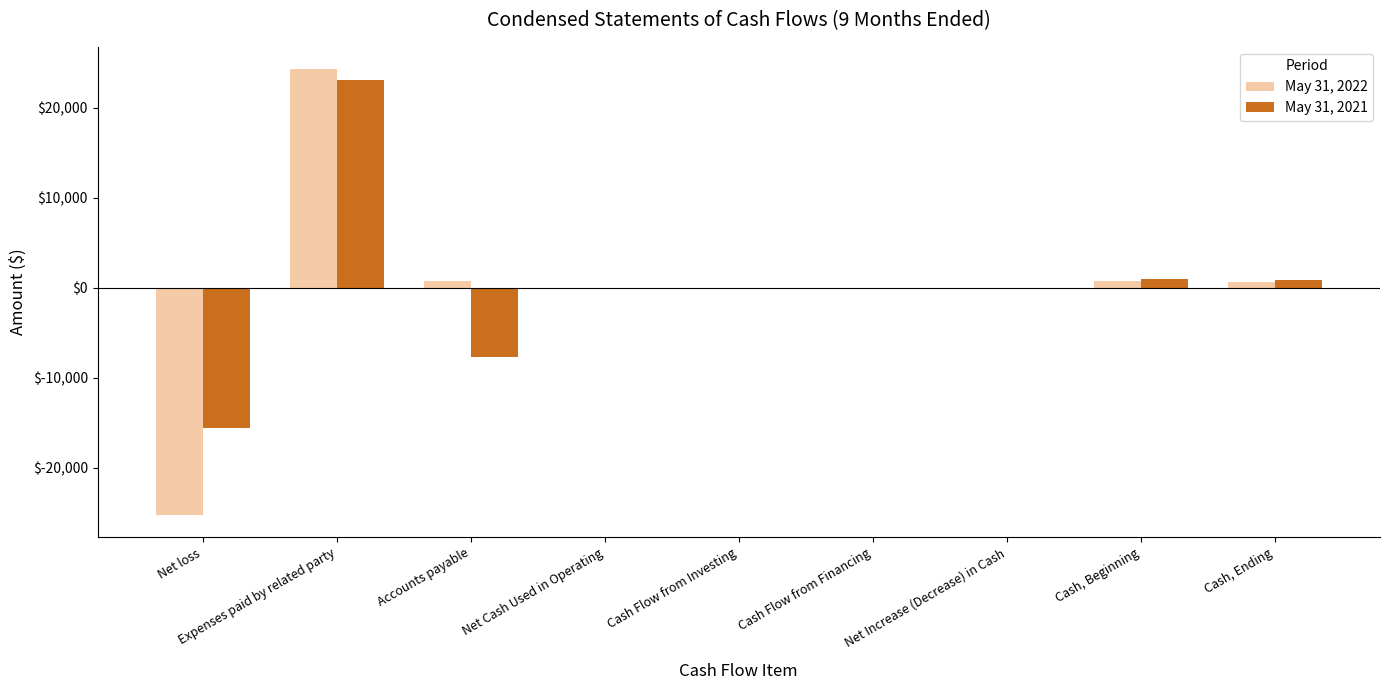

Is the value of May 31, 2022 at Net loss greater than the value of May 31, 2021 at Net Cash Used in Operating?

No